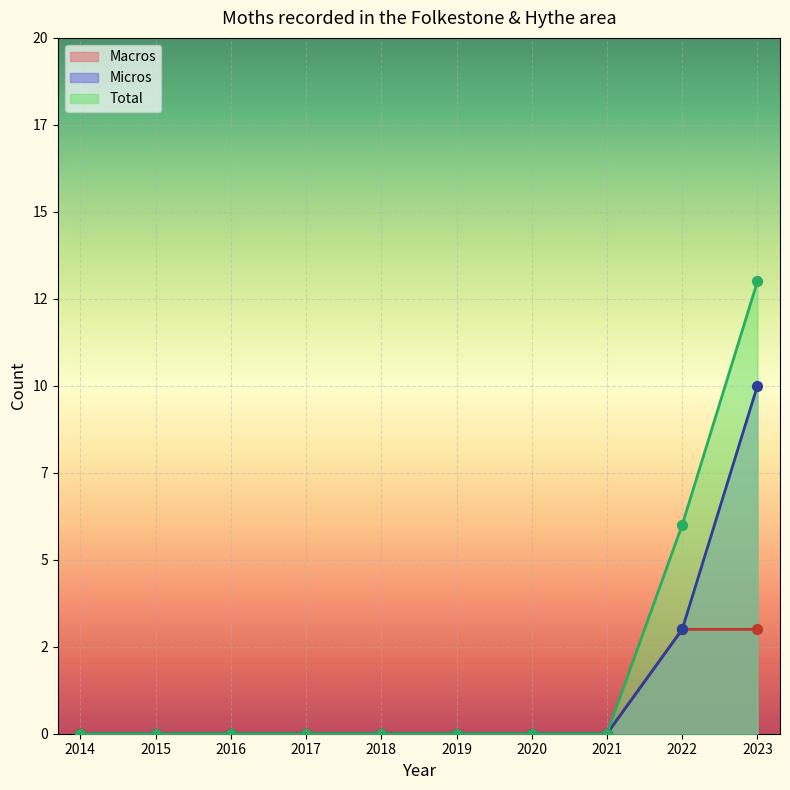

What are all the series names shown in the legend?

Macros, Micros, Total